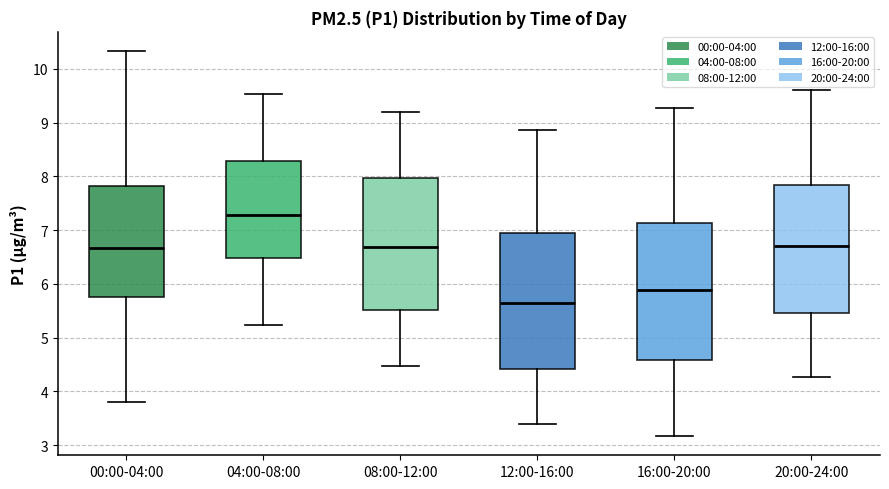

Which box's median line is the lowest?

12:00-16:00